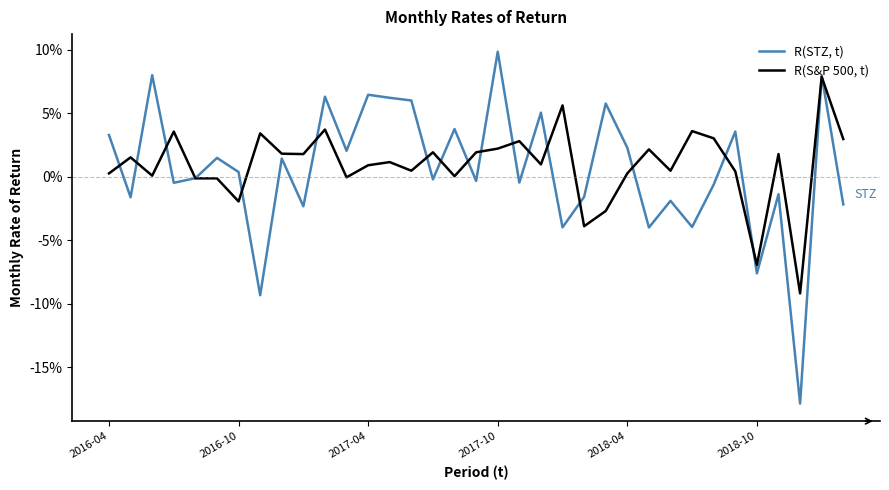

Which series has the largest total across all categories?

R(S&P 500, t)